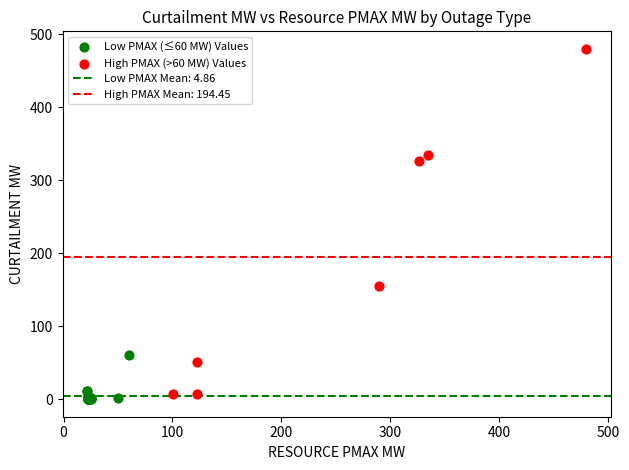

Which series reaches the maximum Y coordinate?

High PMAX (>60 MW) Values